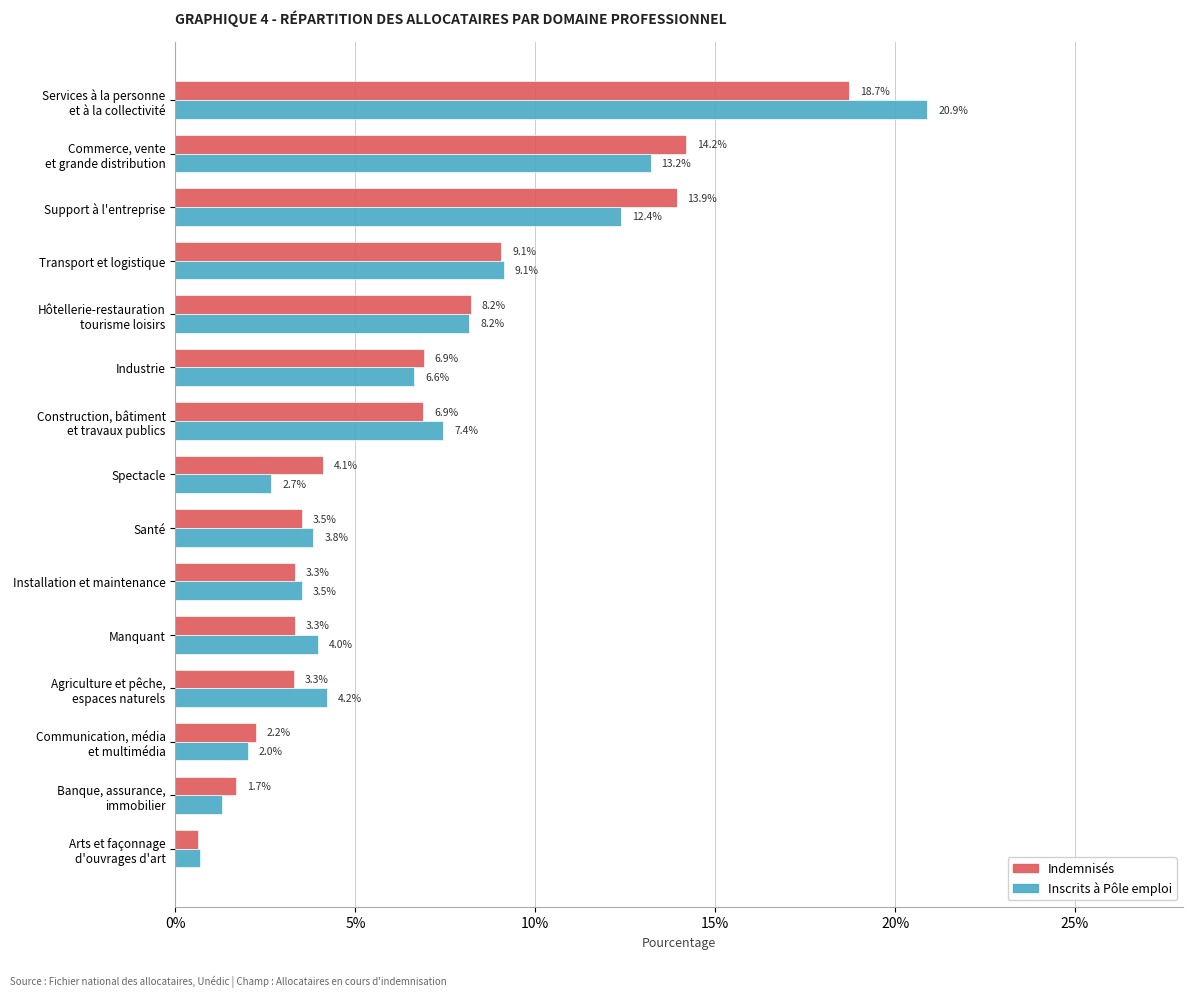

Count the number of categories in the chart.

15